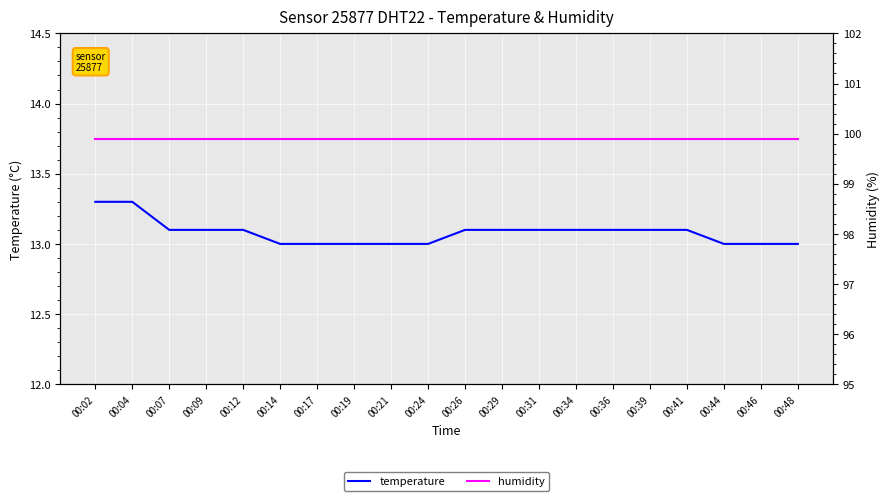

Which series has the largest range (max minus min)?

temperature